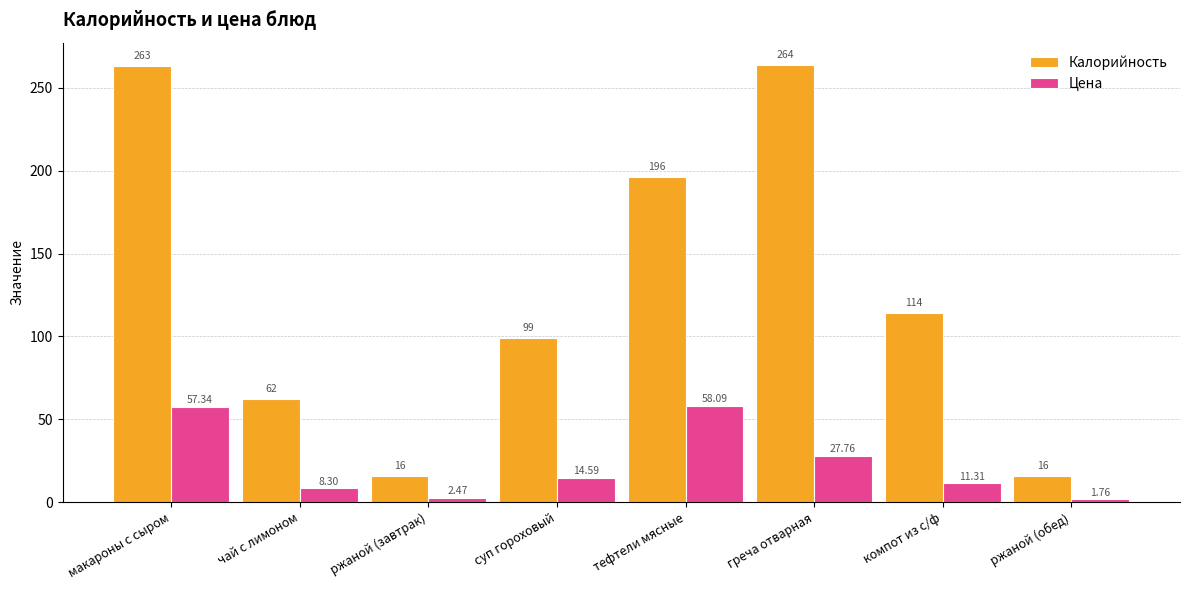

At which category does the chart reach its minimum across all series?

ржаной (обед)